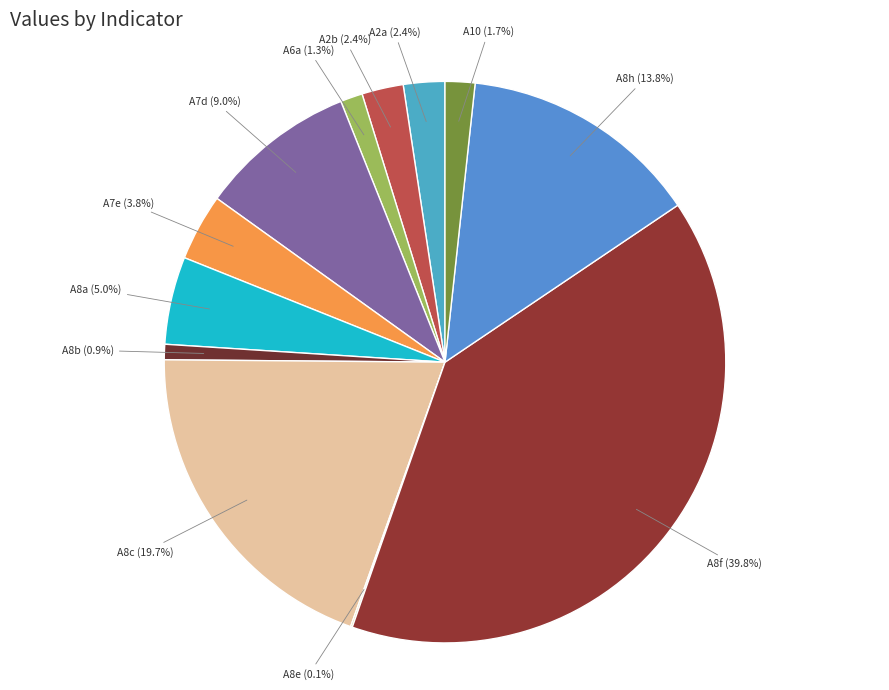

Which category has the biggest portion of the pie?

A8f